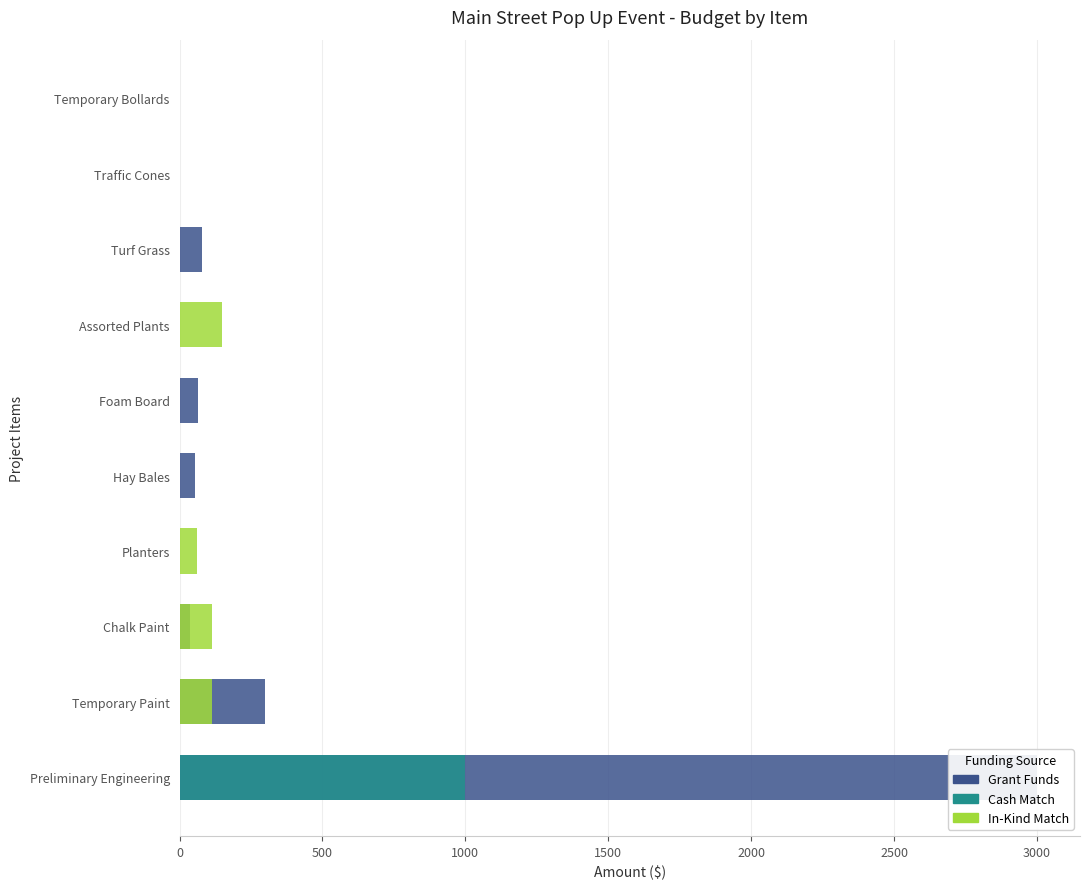

What is the sum of all Grant Funds values?

3534.0